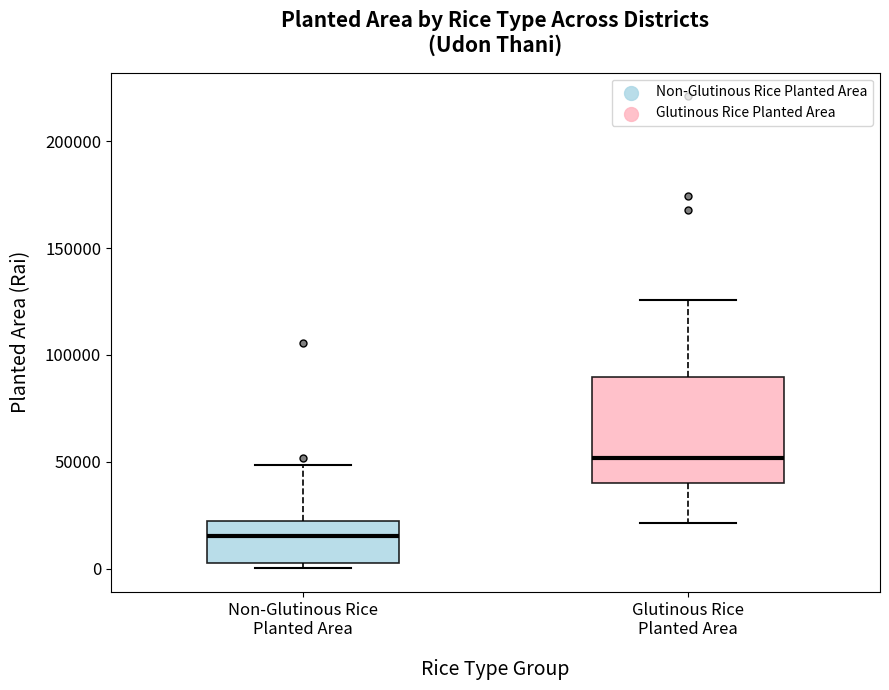

Reading left to right, read every box against the y-axis: the position of its median line, the range the box covers, and the ends of its whiskers. The values are not printed on the chart, so give them approximately, as read against the axis.

Non-Glutinous Rice Planted Area: median 15000, box 5000 to 20000, whiskers 0 to 50000
Glutinous Rice Planted Area: median 50000, box 40000 to 90000, whiskers 20000 to 125000